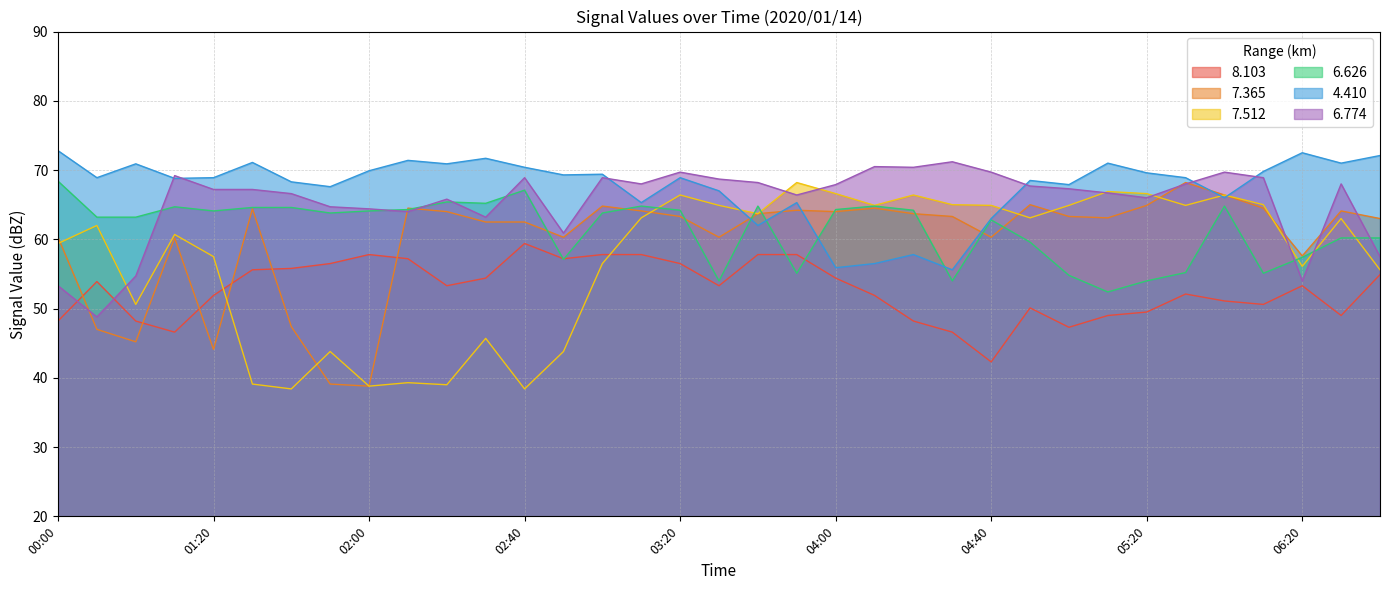

Is it true that 6.626 equals 63.2 at 00:50?

True